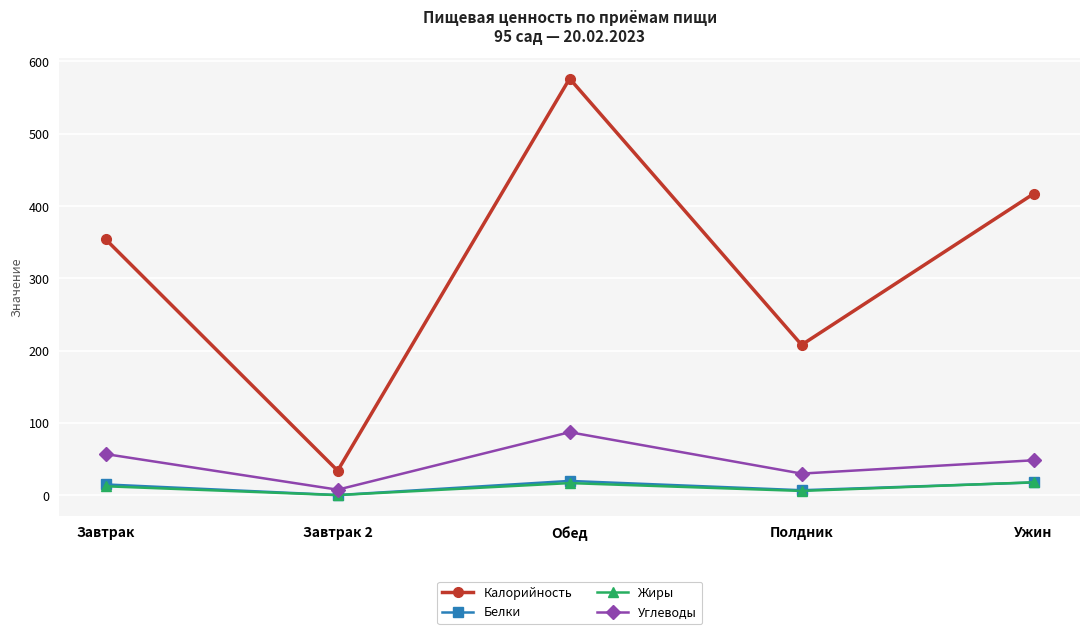

At which label does Белки reach its minimum?

Завтрак 2